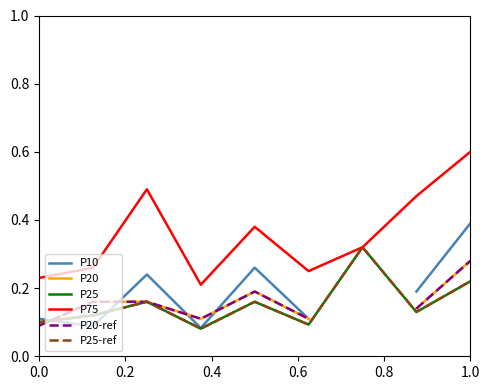

What position from the left is 1.0?

6